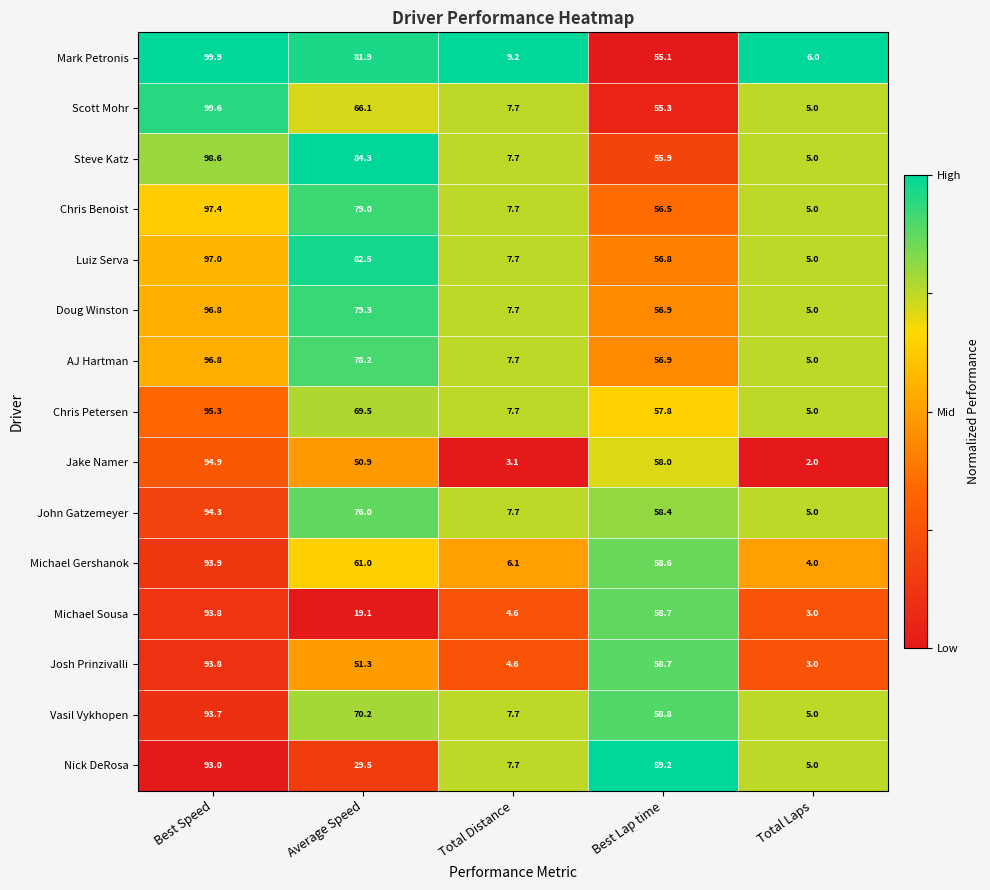

What is the minimum value shown in the chart?

2.0